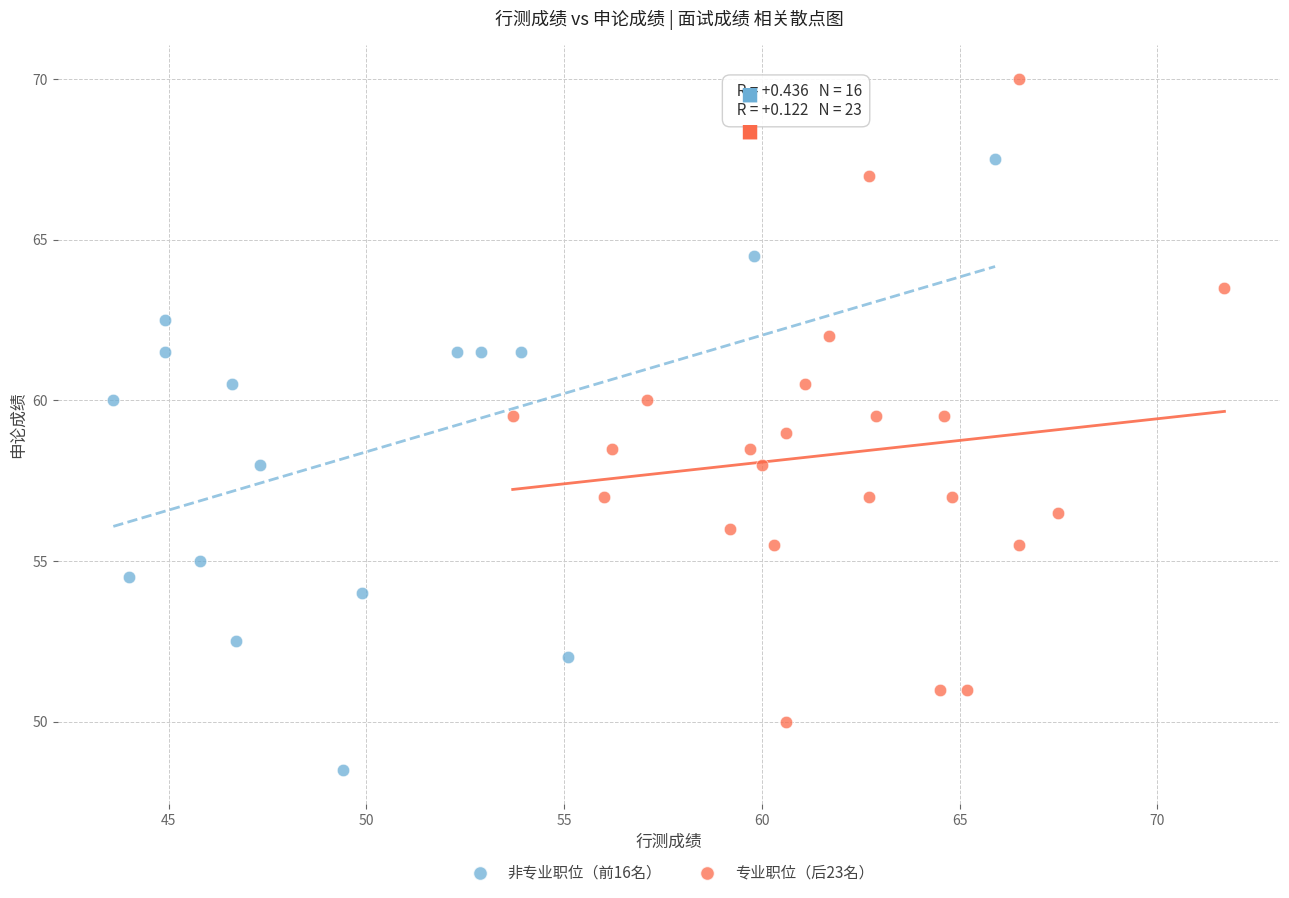

Which series has the largest Y range (max minus min)?

专业职位（后23名）